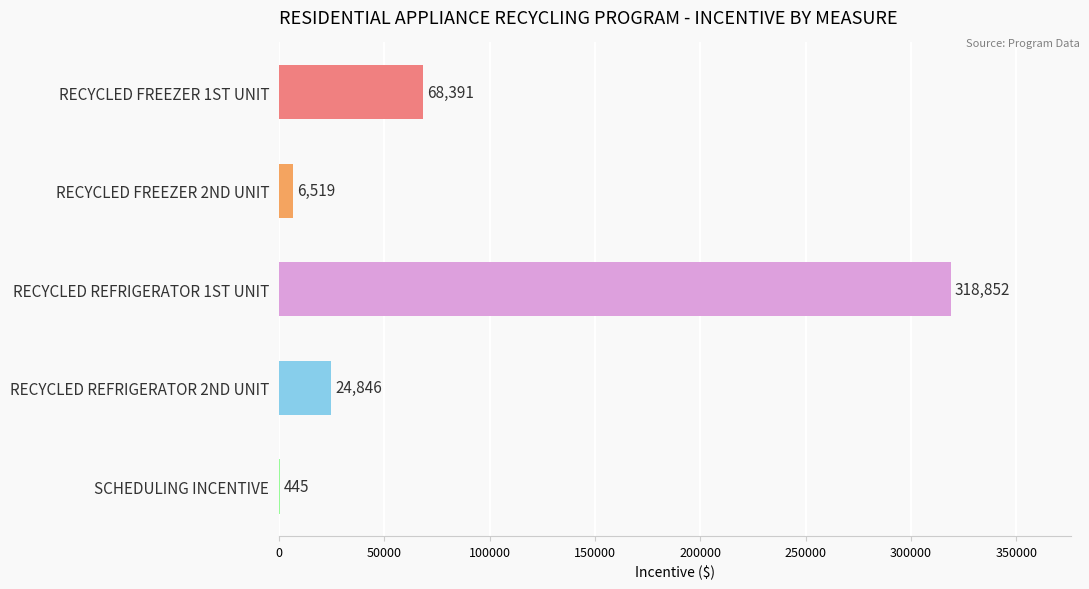

What is the change in value from RECYCLED FREEZER 1ST UNIT to RECYCLED REFRIGERATOR 2ND UNIT?

-43545